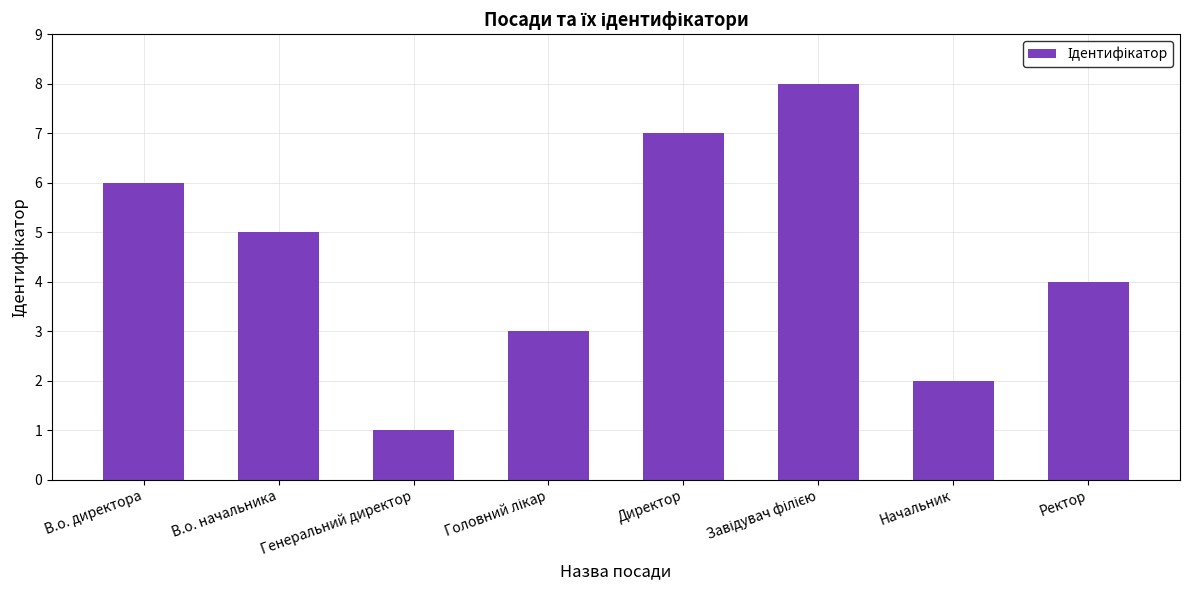

At which label is the value closest to 4?

Ректор